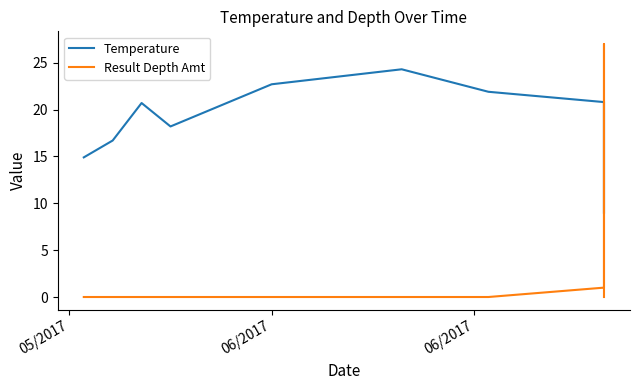

What is the value of the Temperature point at the 18th from the left?

20.8